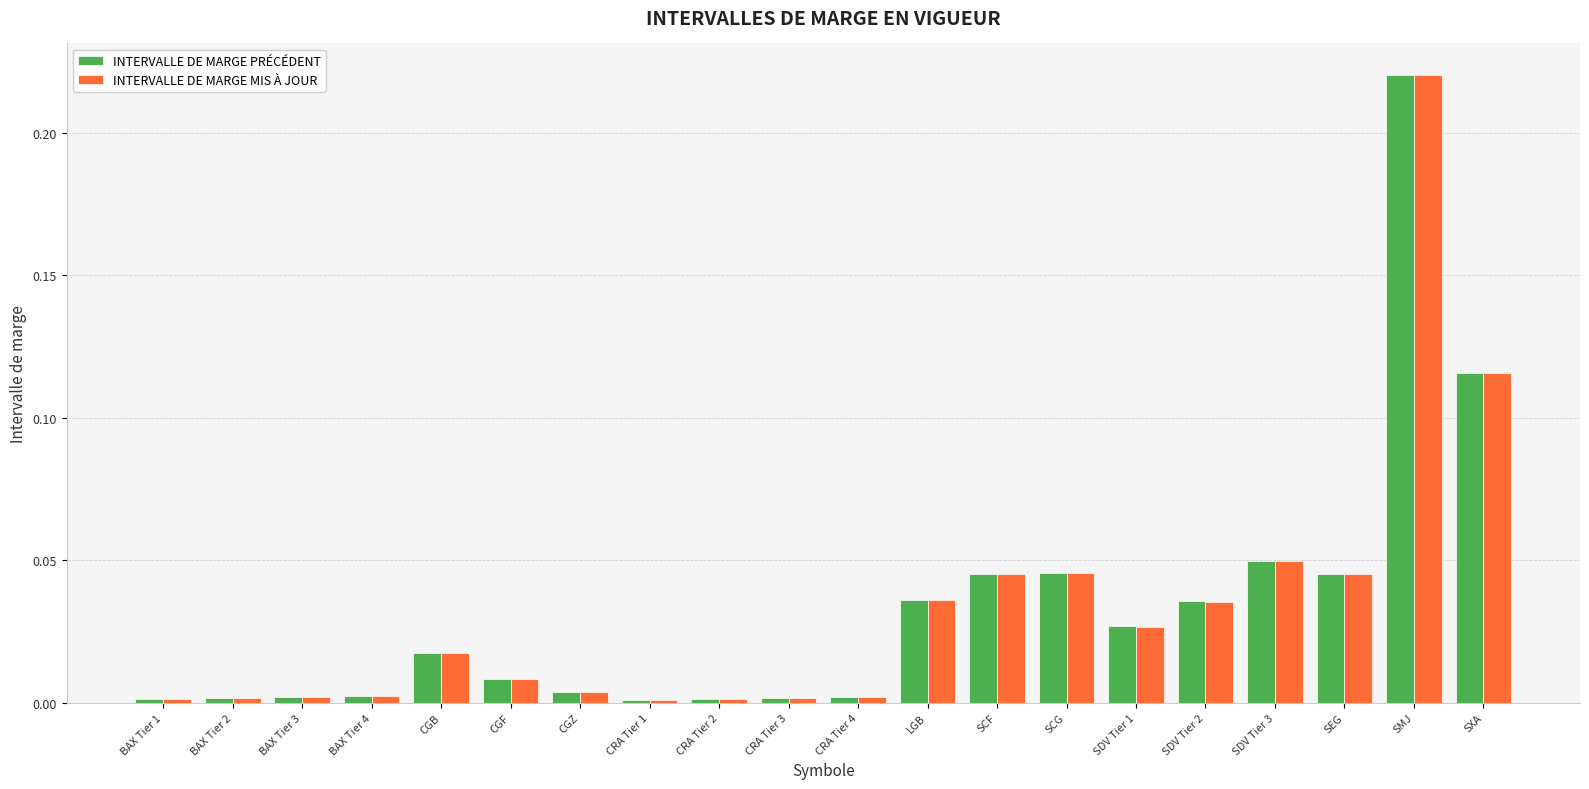

What is the label of the 14th bar from the right?

CGZ